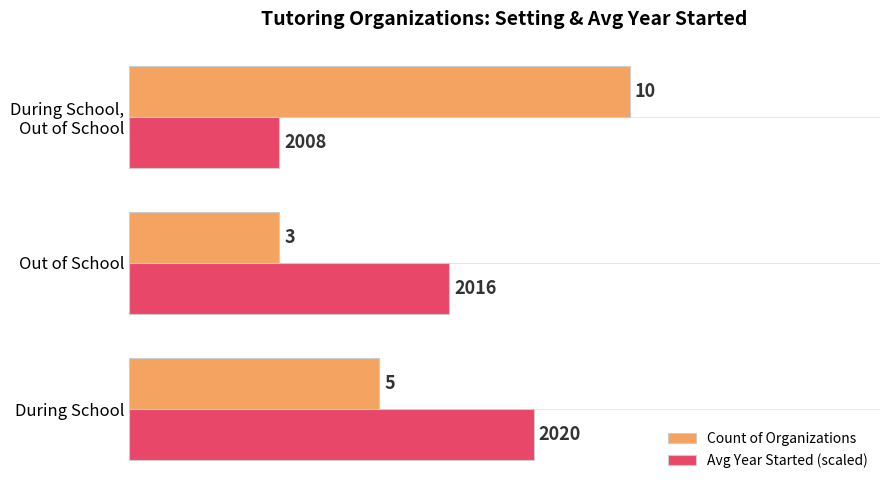

What is the maximum value shown in the chart?

10.0